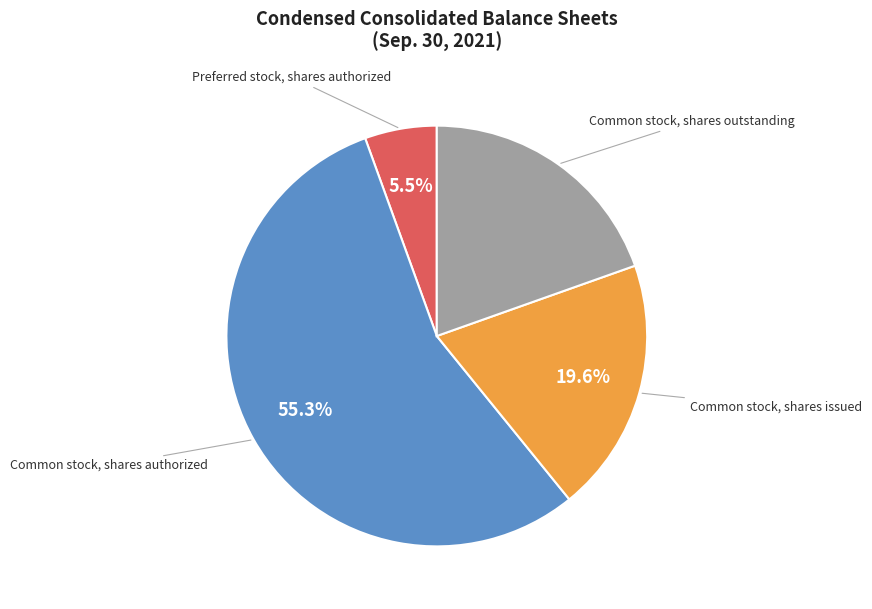

Is there any slice that represents more than half of the pie?

Yes